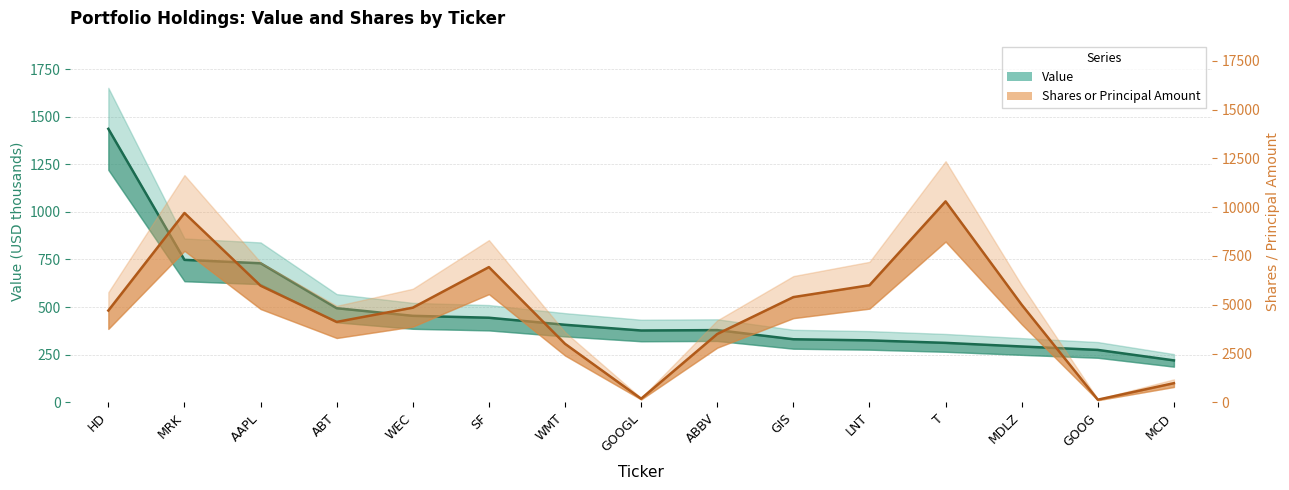

How many lines are shown in the chart?

2